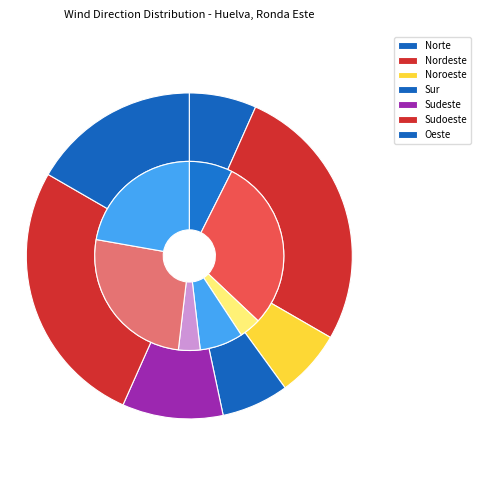

What percentage is NOT represented by Sudoeste?

73.3%